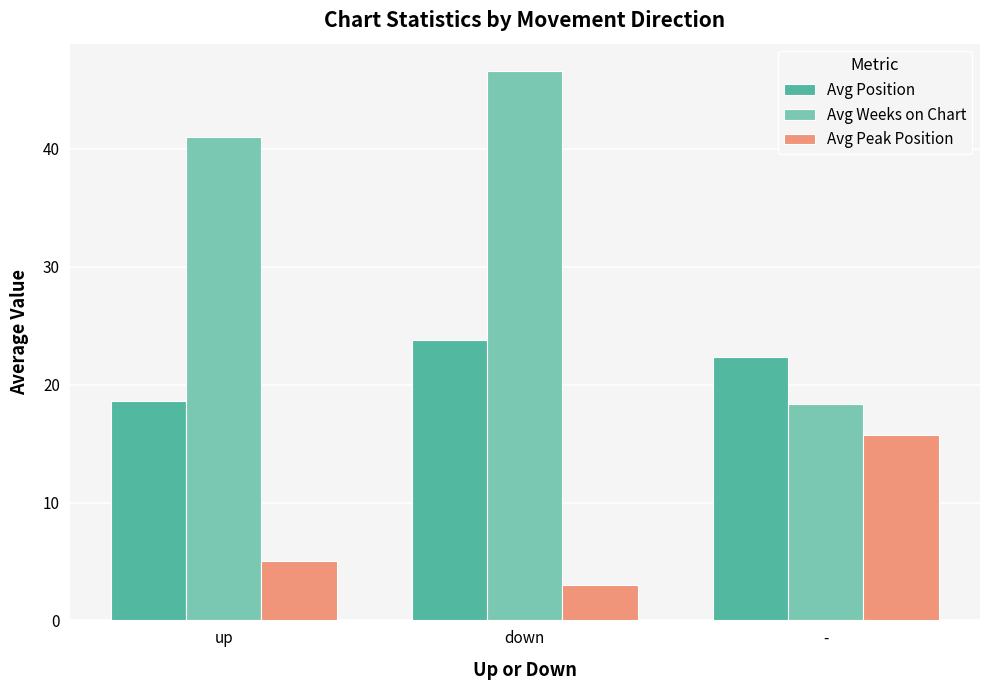

List the series in order of their peak value, highest first.

Avg Weeks on Chart, Avg Position, Avg Peak Position